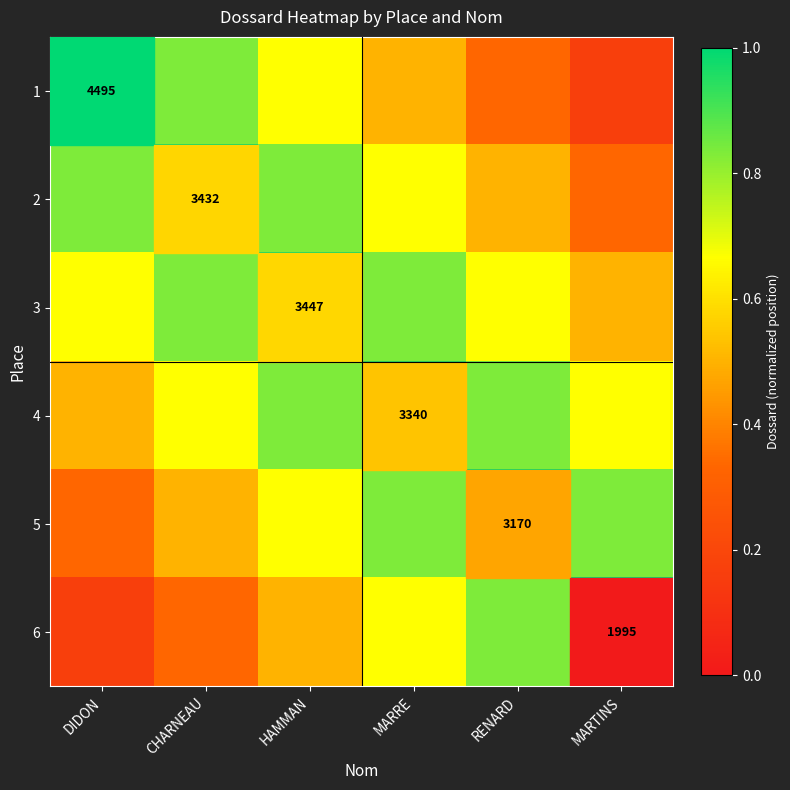

What is the difference between the 5 values at DIDON and MARTINS?

0.5